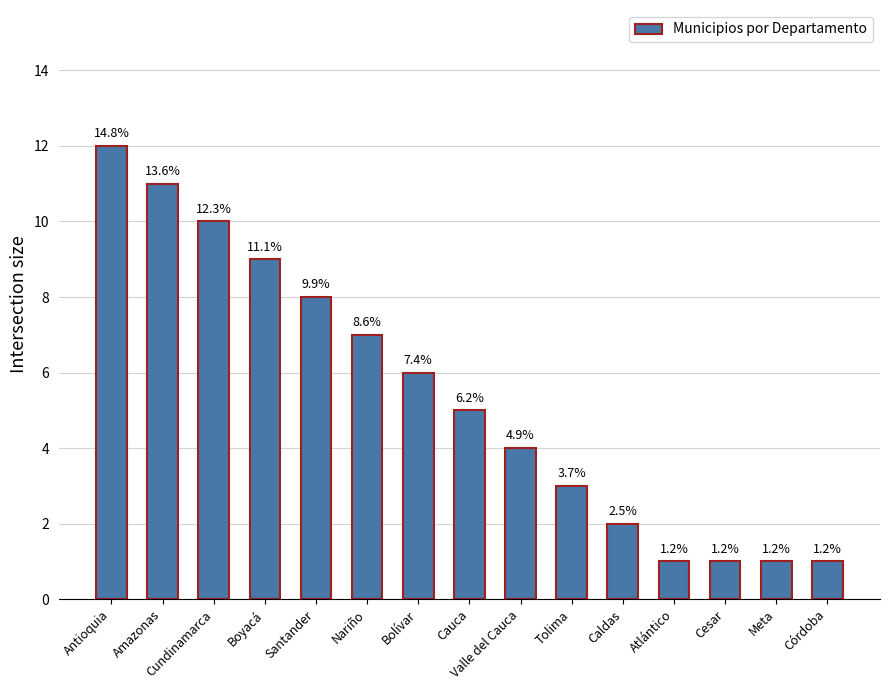

At which category does the chart reach its minimum across all series?

Atlántico